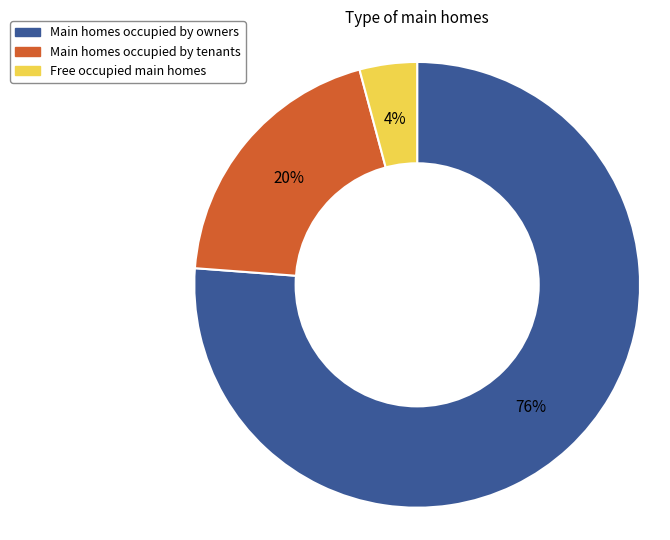

Is there a majority slice in this chart?

Yes